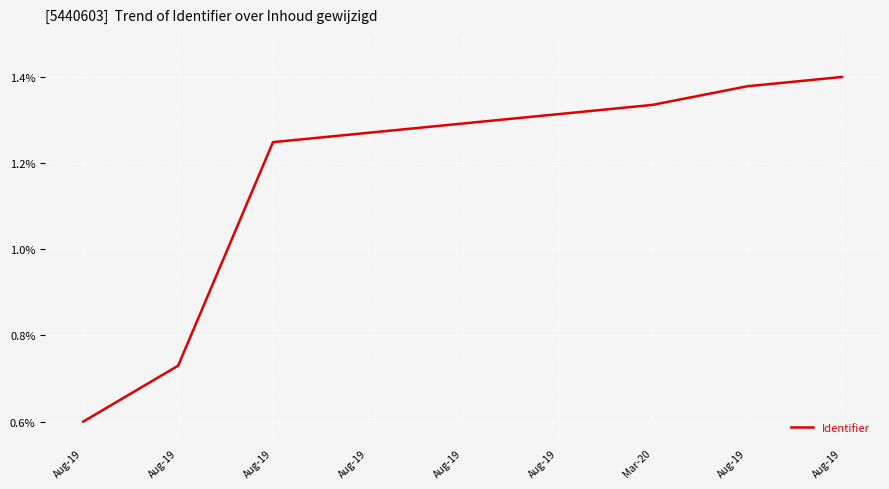

How many lines are shown in the chart?

1